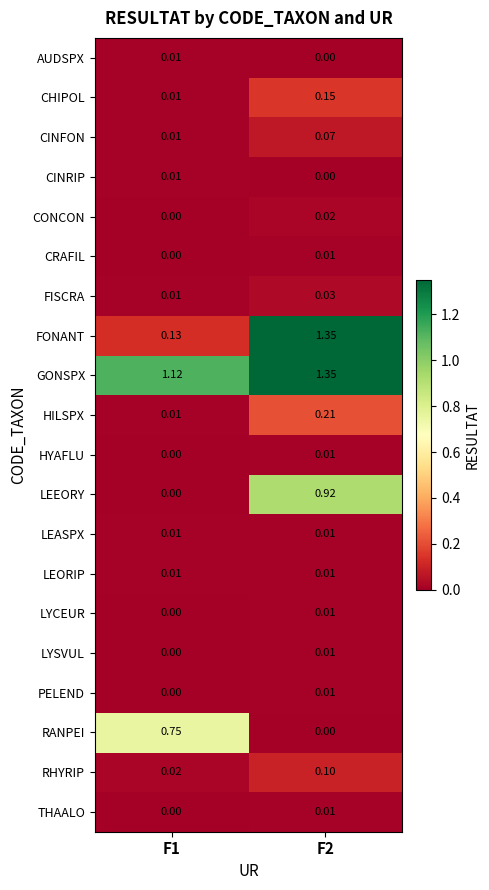

Is the value of CONCON at F1 greater than the value of PELEND at F2?

No